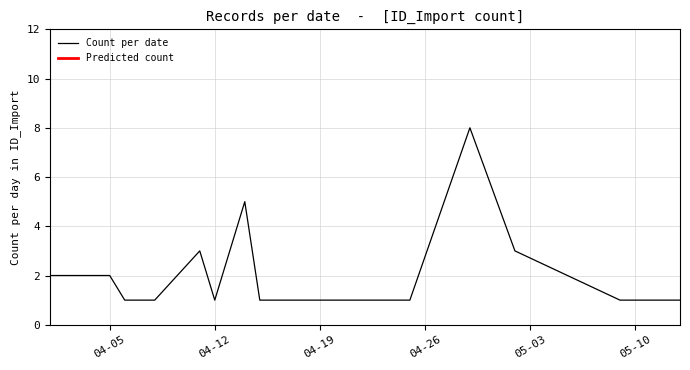

The Count per date series shows 3 at 04-05. True or false?

False